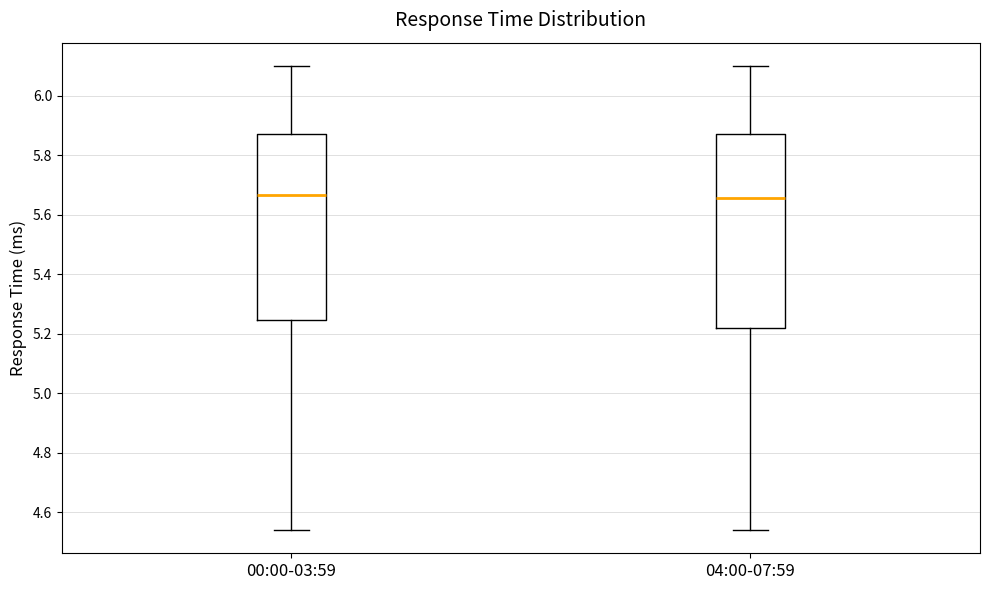

Reading left to right, transcribe this box plot: for each box, give where its median line is, the range the box spans, and where its two whiskers end, as read against the y-axis. The values are not printed on the chart, so give them approximately, as read against the axis.

00:00-03:59: median 5.66, box 5.24 to 5.88, whiskers 4.54 to 6.10
04:00-07:59: median 5.66, box 5.22 to 5.88, whiskers 4.54 to 6.10